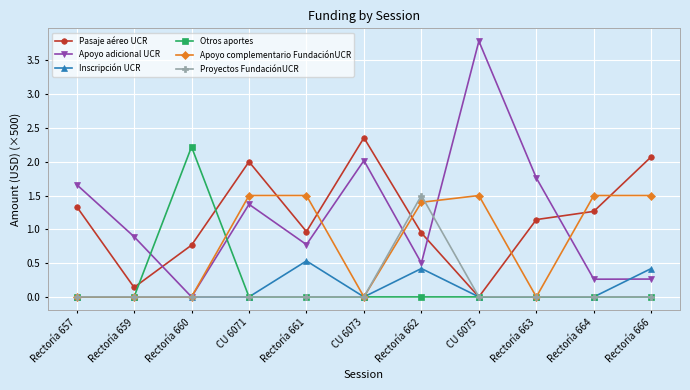

Is the value of Apoyo adicional UCR at Rectoría 660 greater than the value of Apoyo complementario FundaciónUCR at Rectoría 661?

No